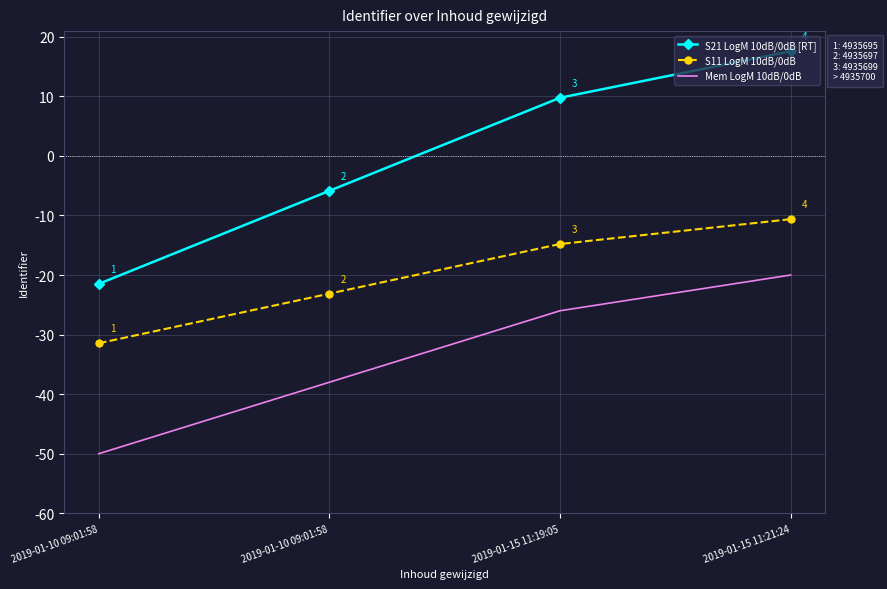

True or false: S11 LogM 10dB/0dB and Mem LogM 10dB/0dB intersect in this chart.

False